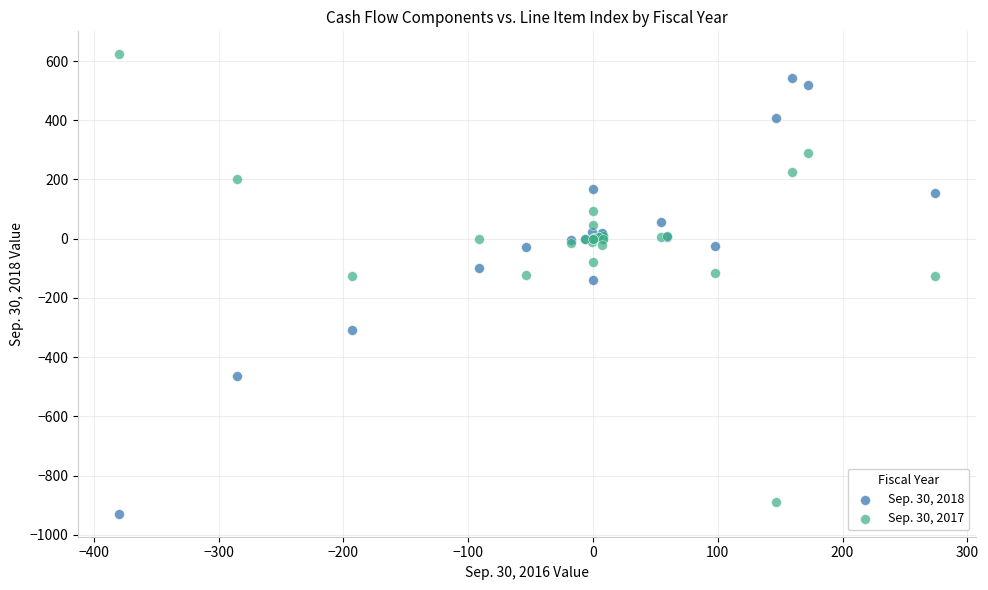

Which series reaches the minimum Y coordinate?

Sep. 30, 2018